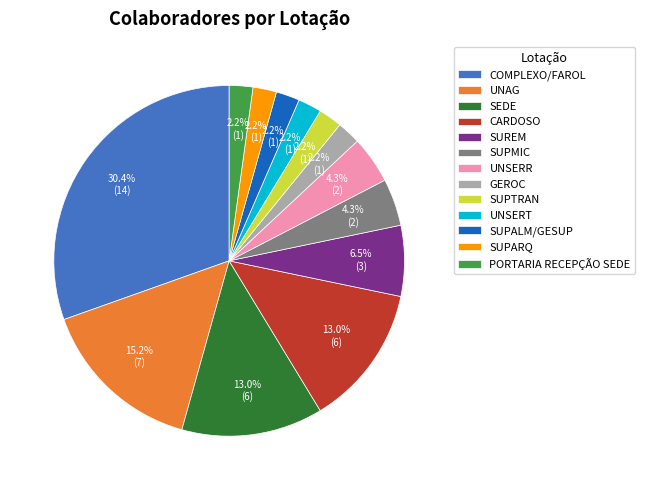

To the nearest percent, what is the difference between the UNSERR and SUPALM/GESUP slice percentages?

2%